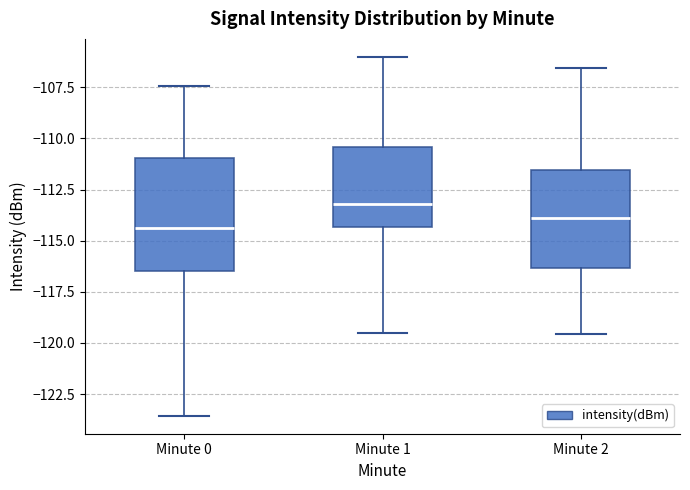

Where is the upper edge of the box for Minute 2 on the y-axis? The values are not printed on the chart, so give them approximately, as read against the axis.

-111.5